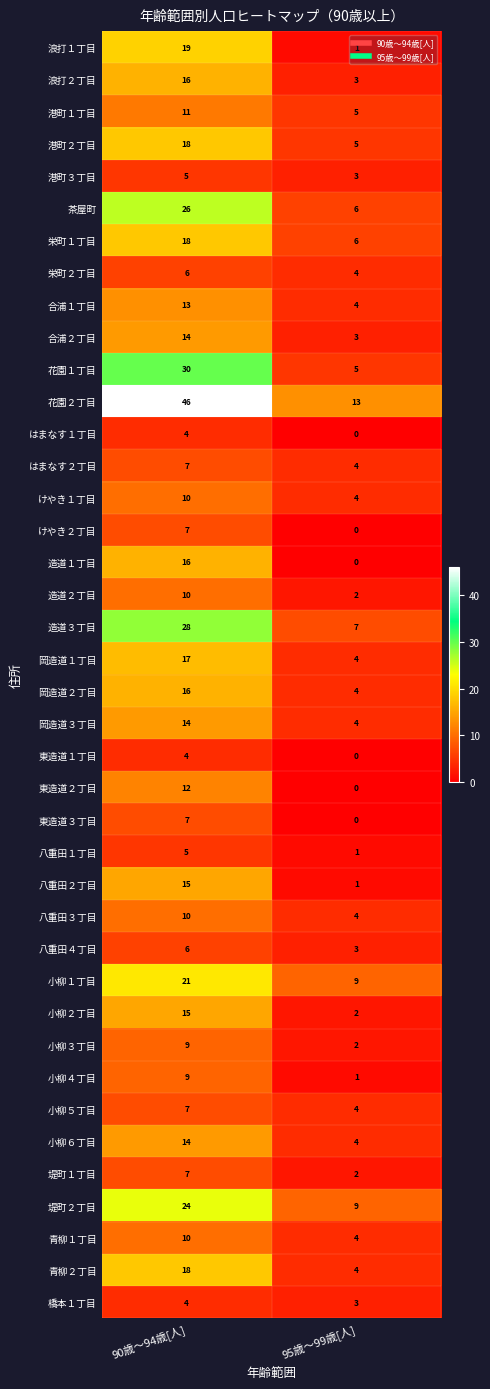

List the labels in order of 東造道２丁目 value, largest first.

90歳～94歳[人], 95歳～99歳[人]